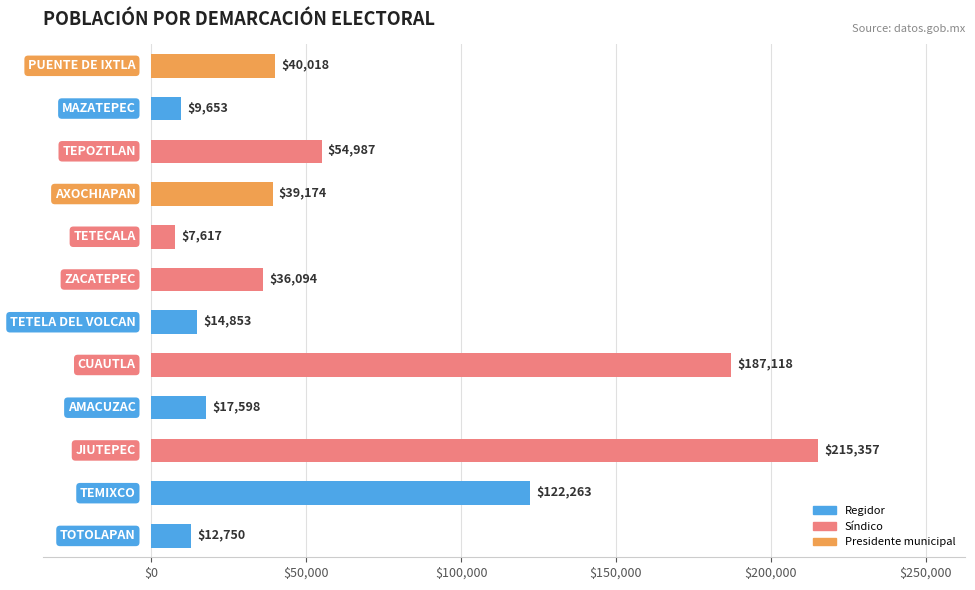

What is the difference between the second highest and second lowest values?

177465